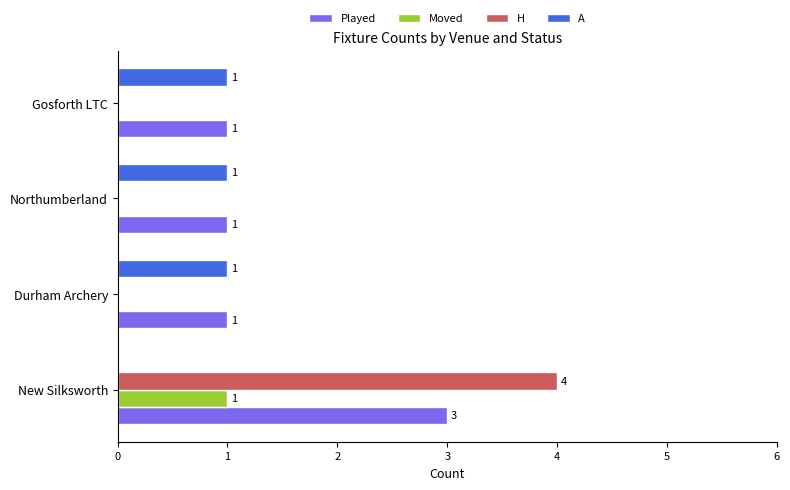

The Moved series shows 1 at Gosforth LTC. True or false?

False